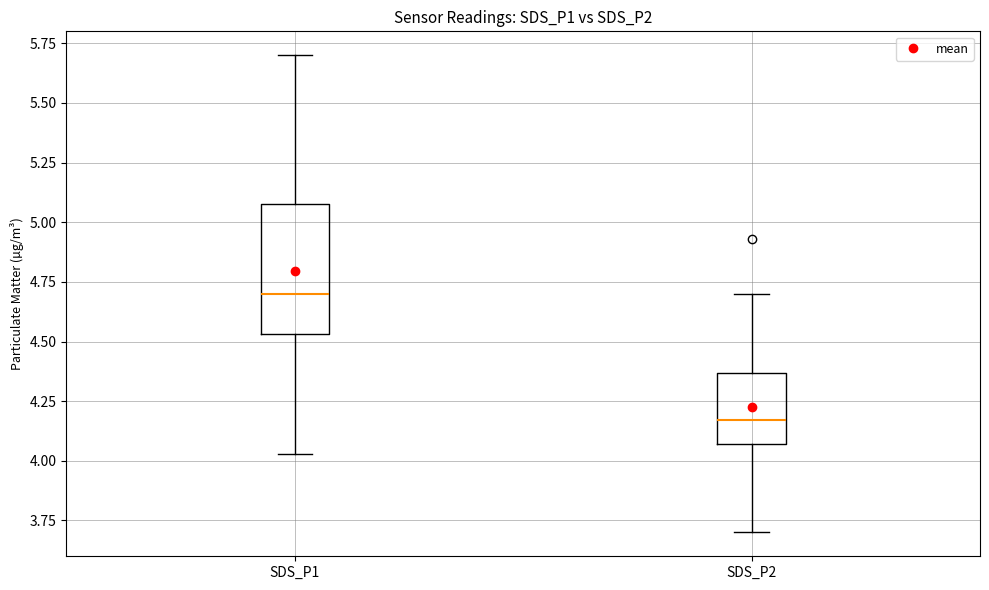

Reading left to right, transcribe this box plot: for each box, give where its median line is, the range the box spans, and where its two whiskers end, as read against the y-axis. The values are not printed on the chart, so give them approximately, as read against the axis.

SDS_P1: median 4.70, box 4.55 to 5.10, whiskers 4.05 to 5.70
SDS_P2: median 4.15, box 4.05 to 4.35, whiskers 3.70 to 4.70